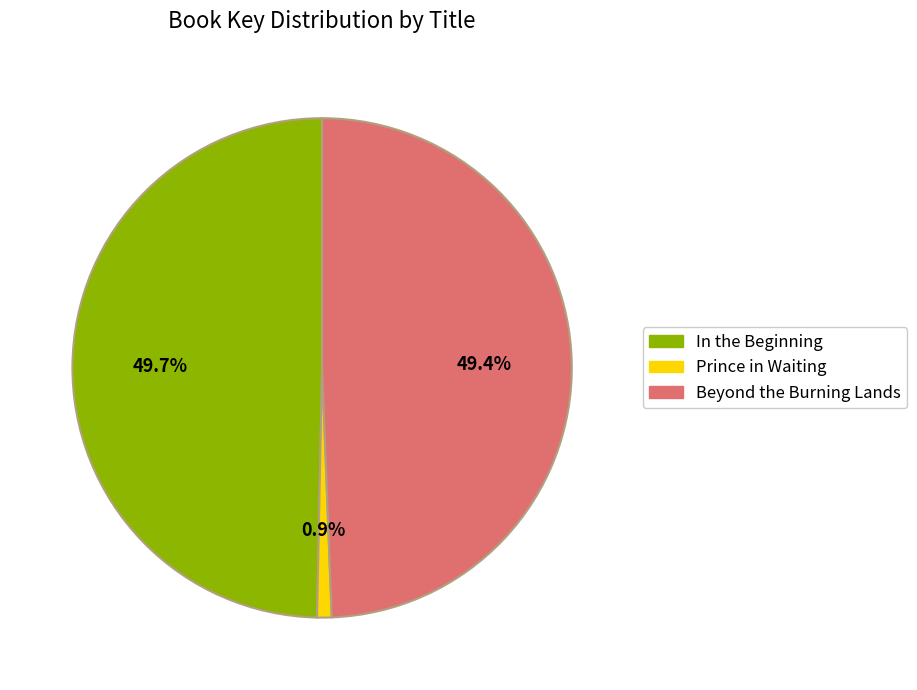

The In the Beginning slice represents 50% of the pie. True or false?

True